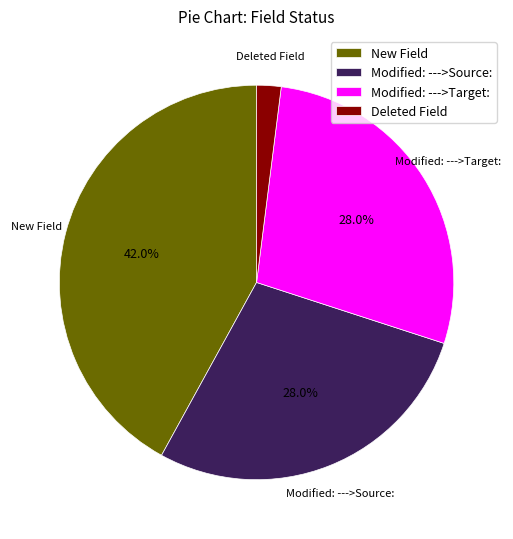

Approximately how many times larger is the value at Modified: --->Target: compared to Deleted Field?

14.0